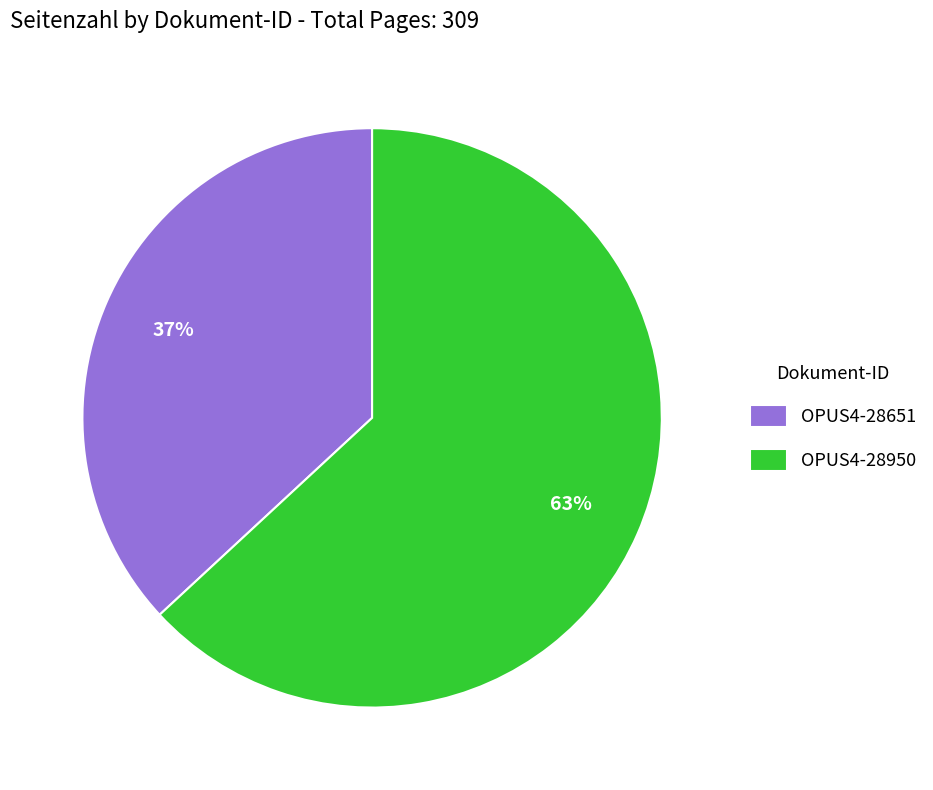

Which category has the smallest portion of the pie?

OPUS4-28651